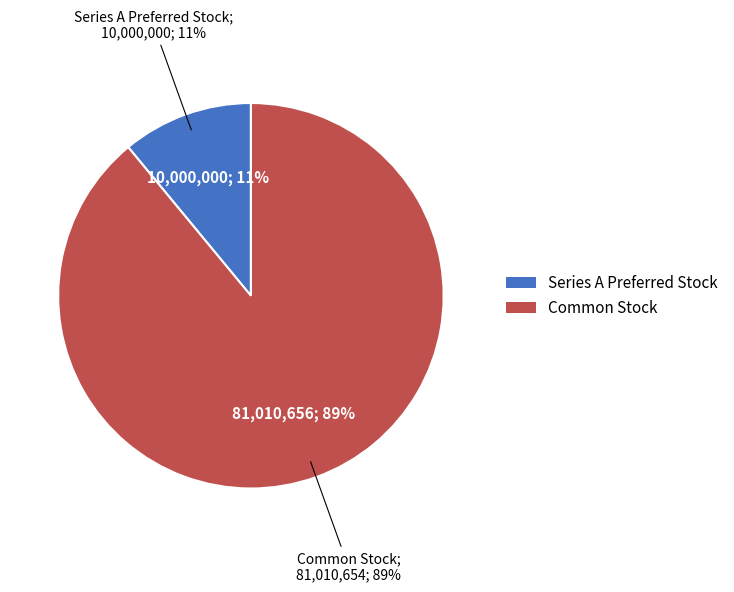

Is it true that Common Stock is 89% of the pie?

True